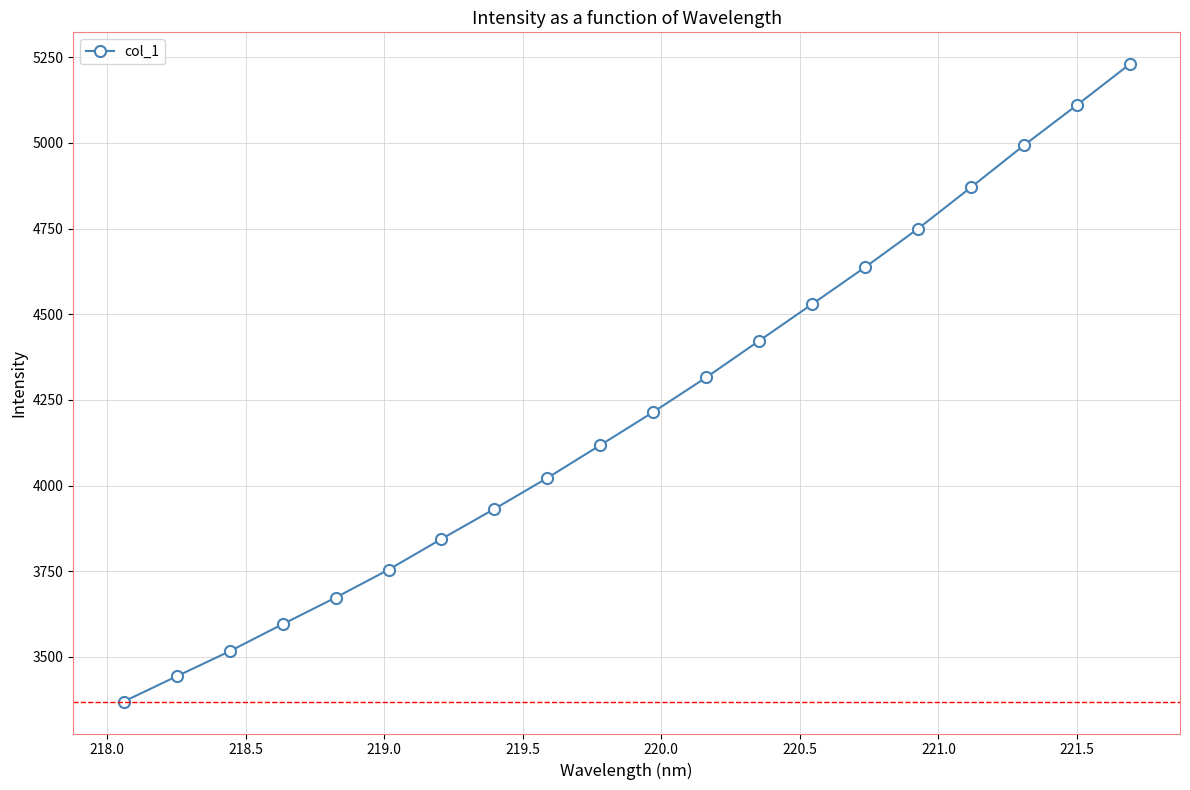

True or false: the data has more than 2 interior local peaks.

False